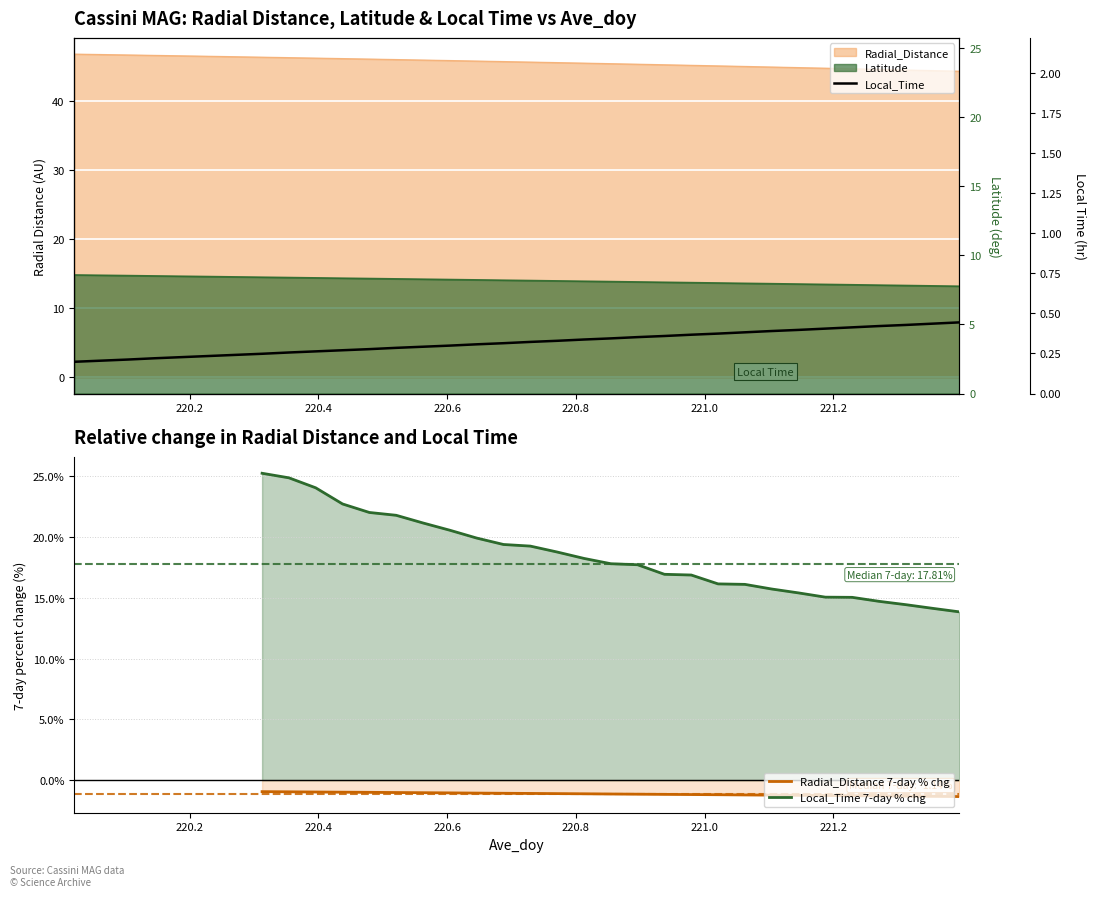

True or false: Radial_Distance and Latitude cross at least once.

False